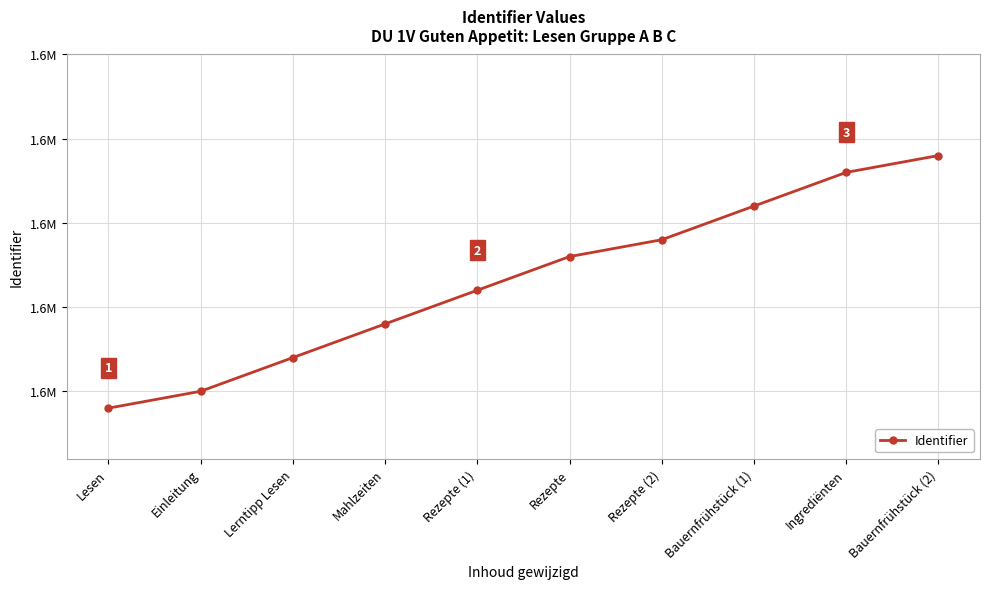

Is this an area chart (filled region under the line)?

No